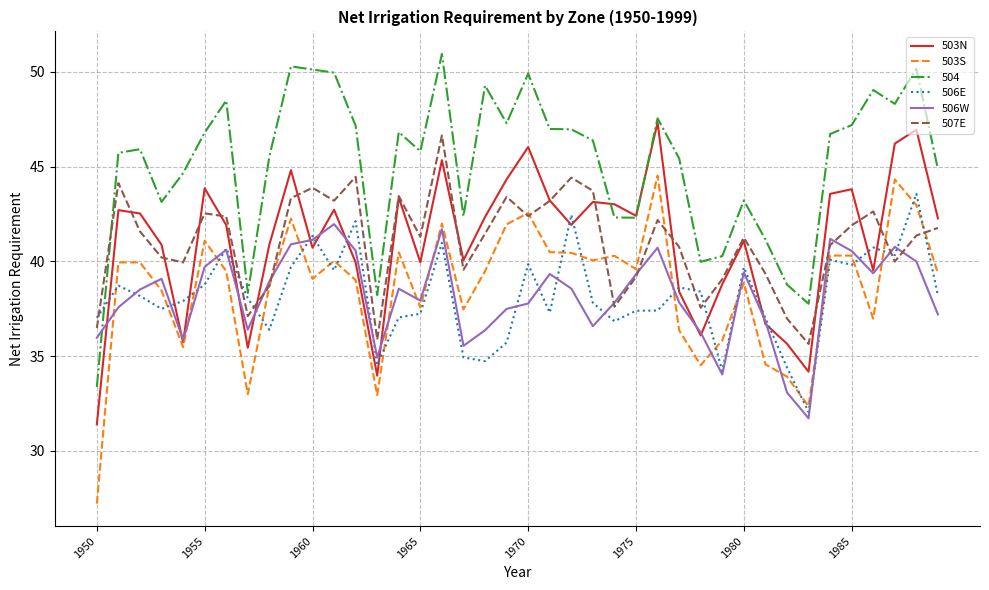

True or false: 504 and 503S intersect in this chart.

False